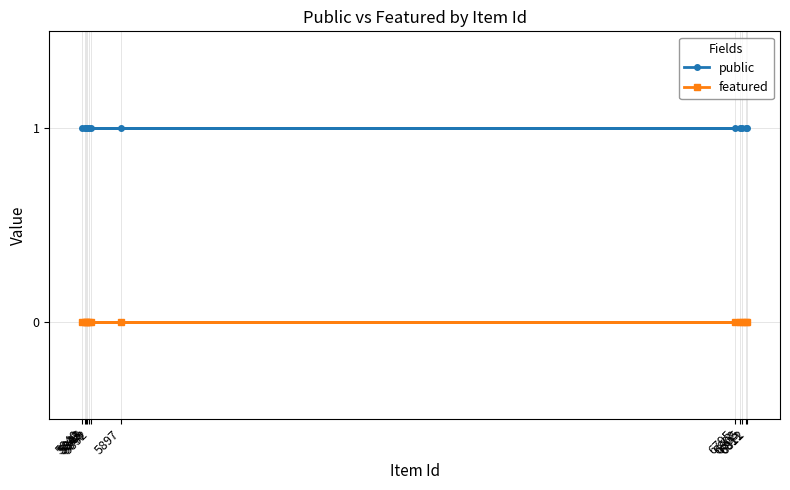

At which category does the chart reach its peak across all series?

6795